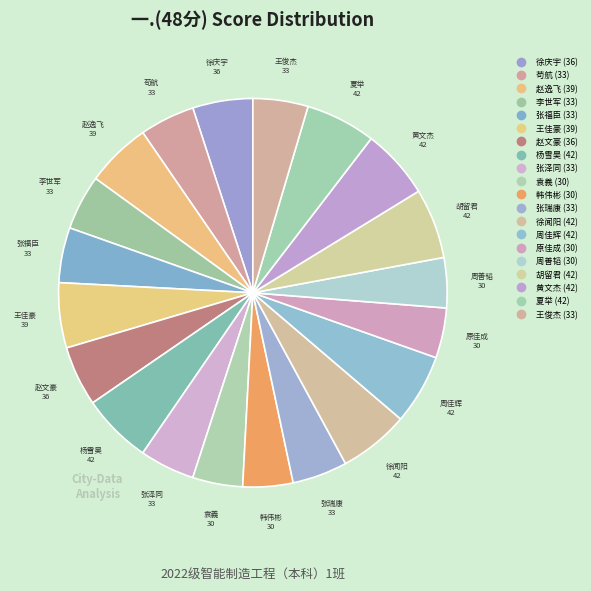

How many segments does this pie chart have?

20